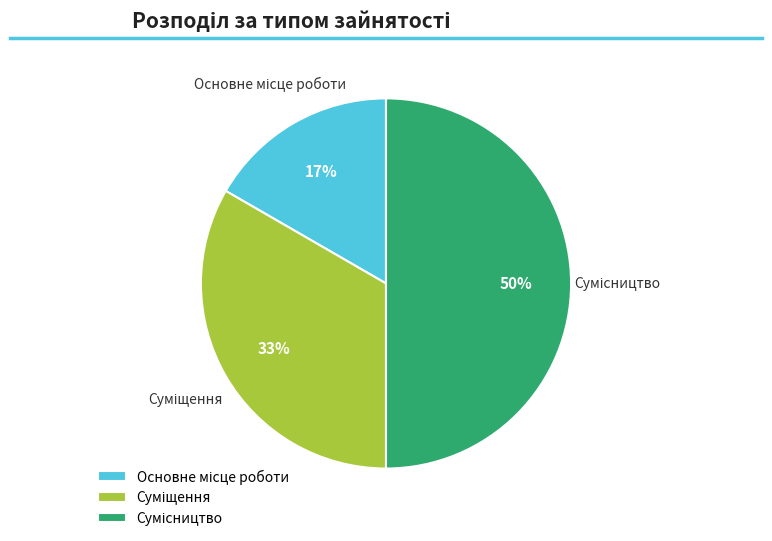

To the nearest percent, what is the average slice percentage?

33%